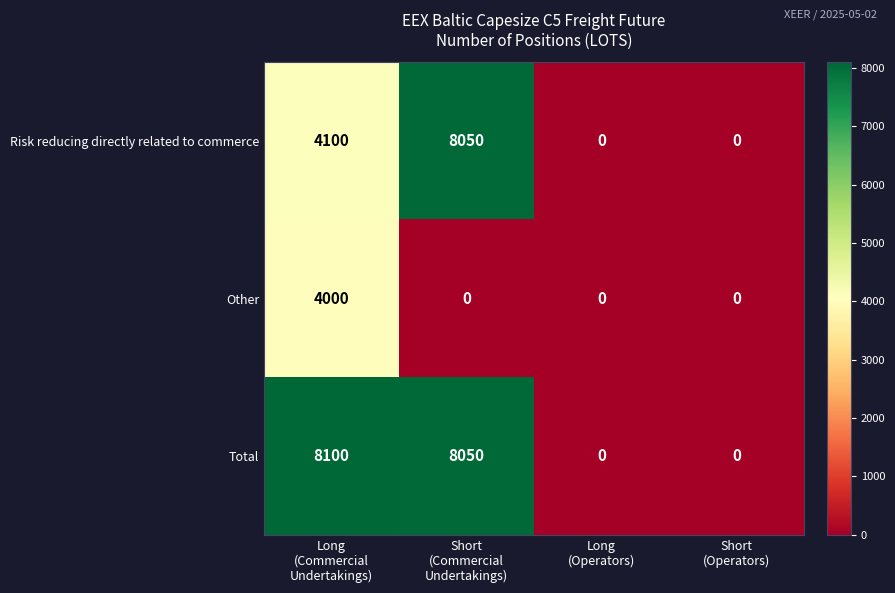

What is the difference between the maximum and minimum values in the Risk reducing directly related to commerce series?

8050